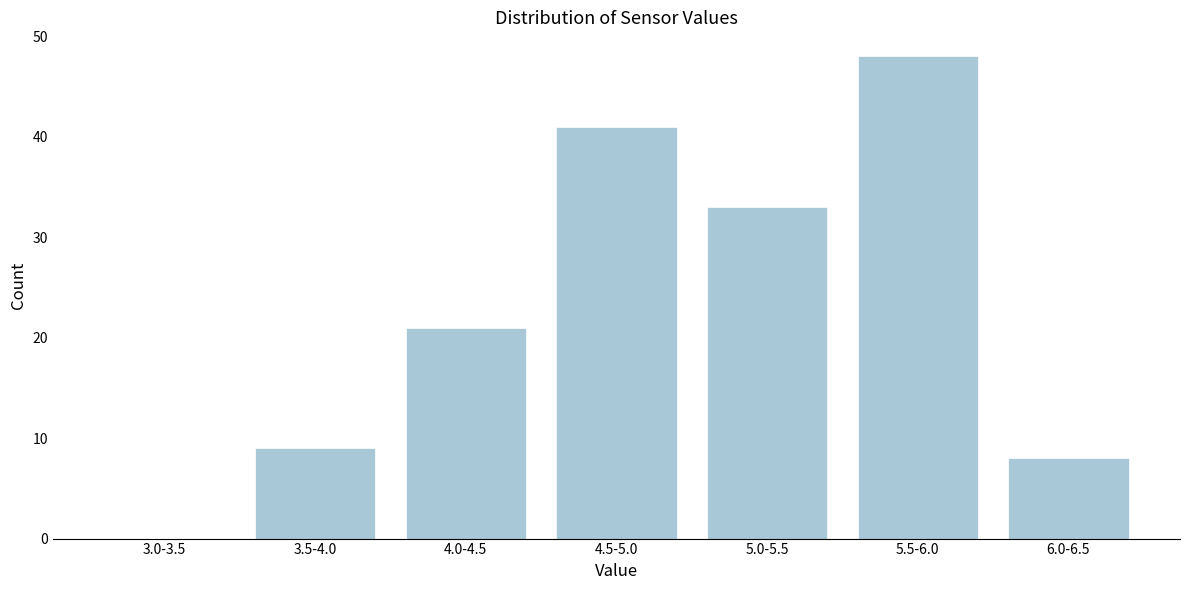

Reading left to right, transcribe all the data shown in this chart.

3.0-3.5=0	3.5-4.0=9	4.0-4.5=21	4.5-5.0=41	5.0-5.5=33	5.5-6.0=48	6.0-6.5=8